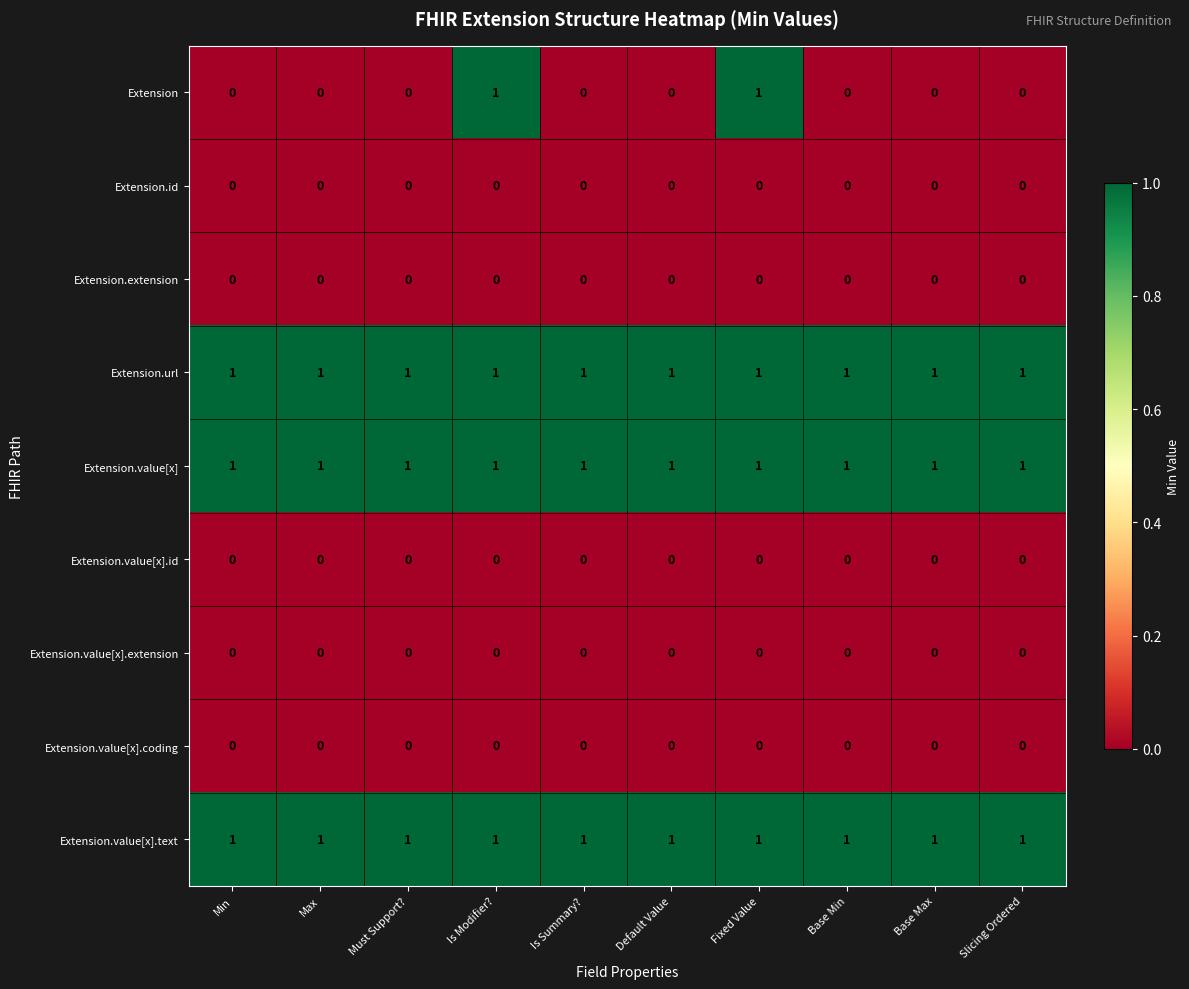

What is the difference between the highest and lowest values at Min?

1